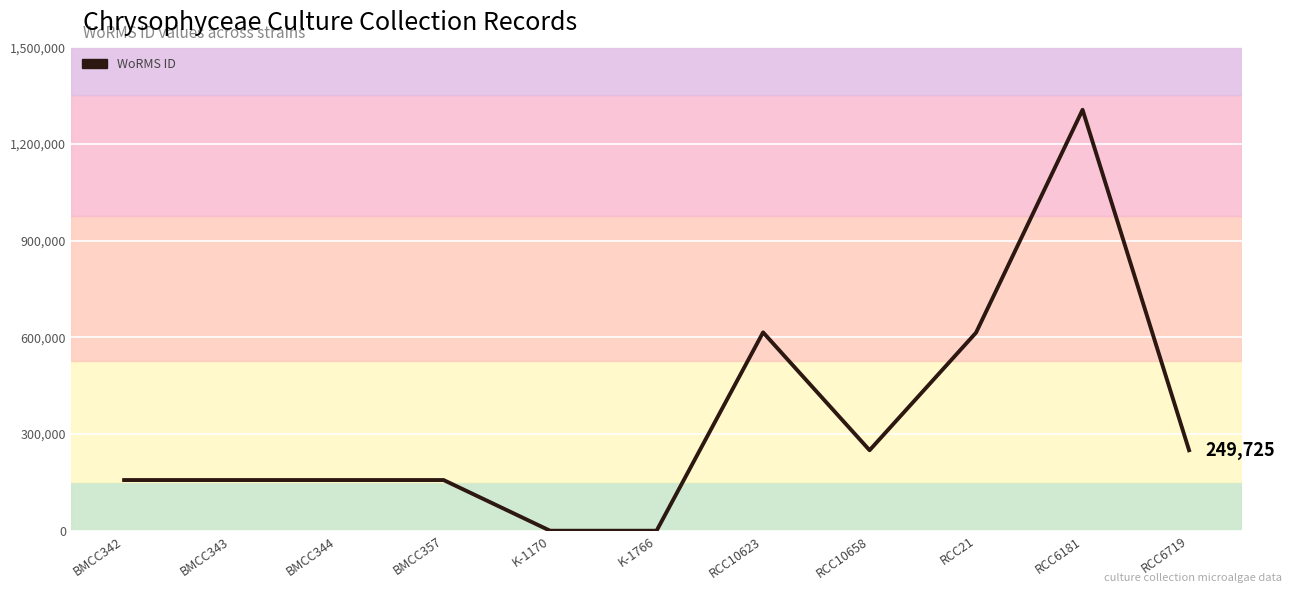

What is the approximate value at RCC6181, to the nearest 10?

1306050